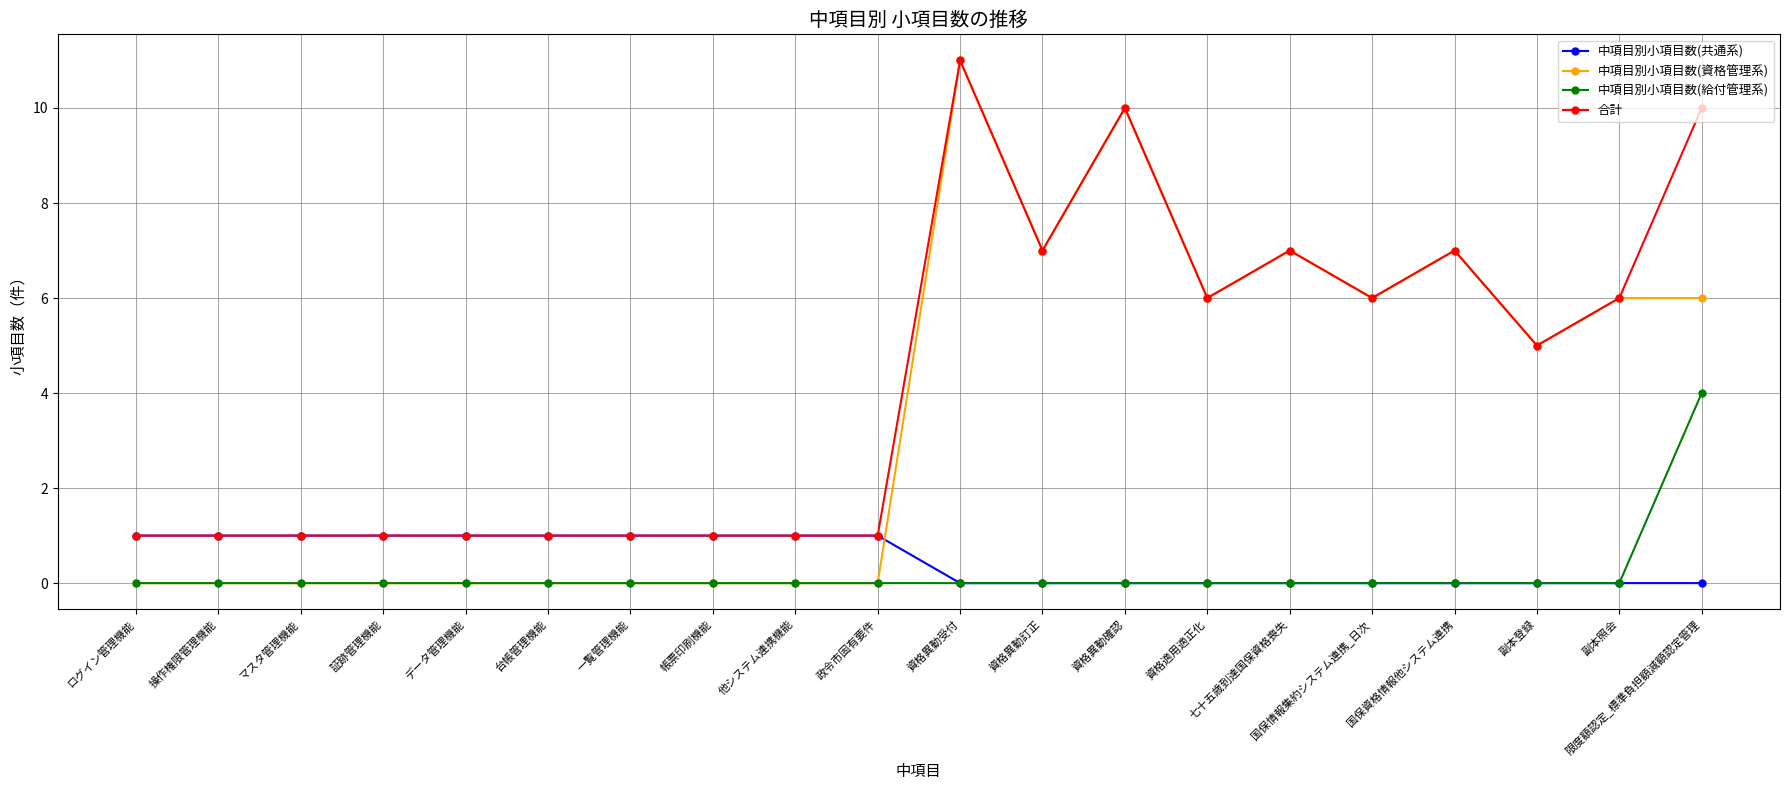

What is the total value across all series at 資格適用適正化?

12